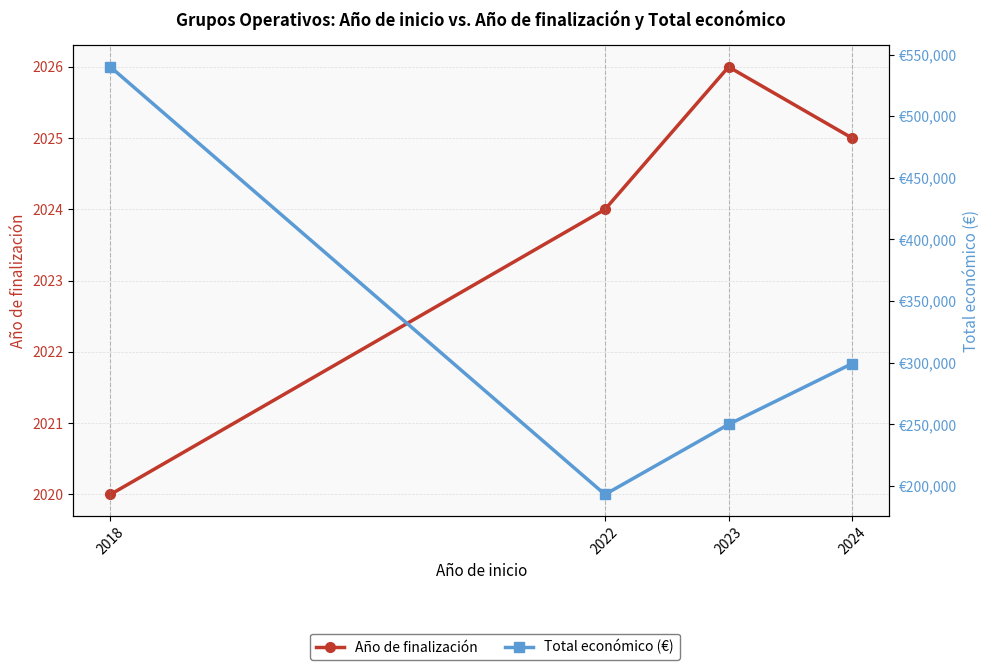

Where does the Total económico (€) series first go above 299342?

2018